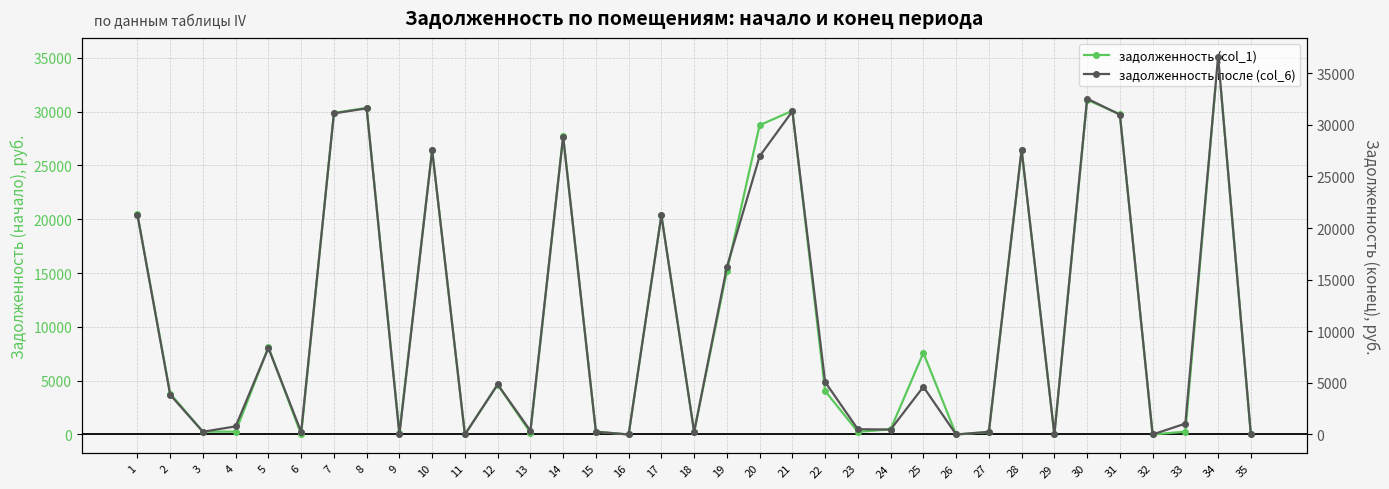

At which label does задолженность (col_1) first exceed 3800?

1